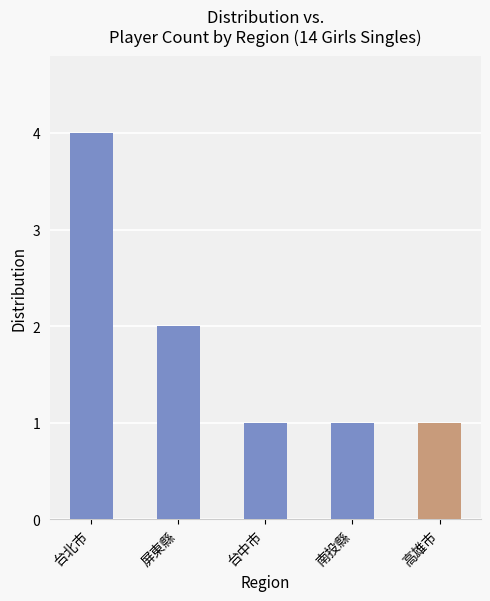

How many series are shown in this chart?

1